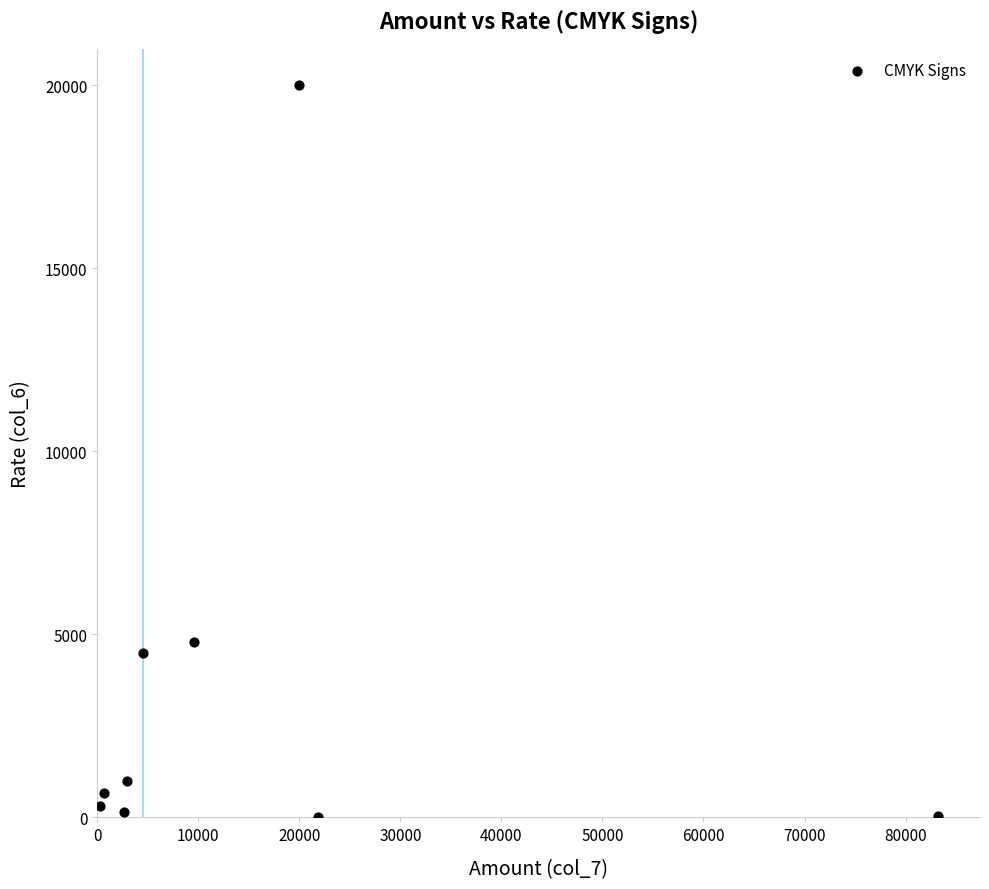

What is the range of Y values (max minus min)?

19978